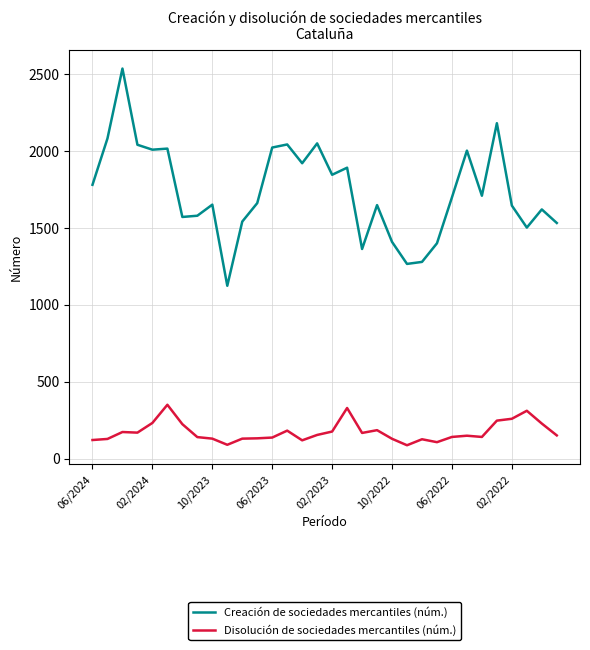

How many series are shown in this chart?

2